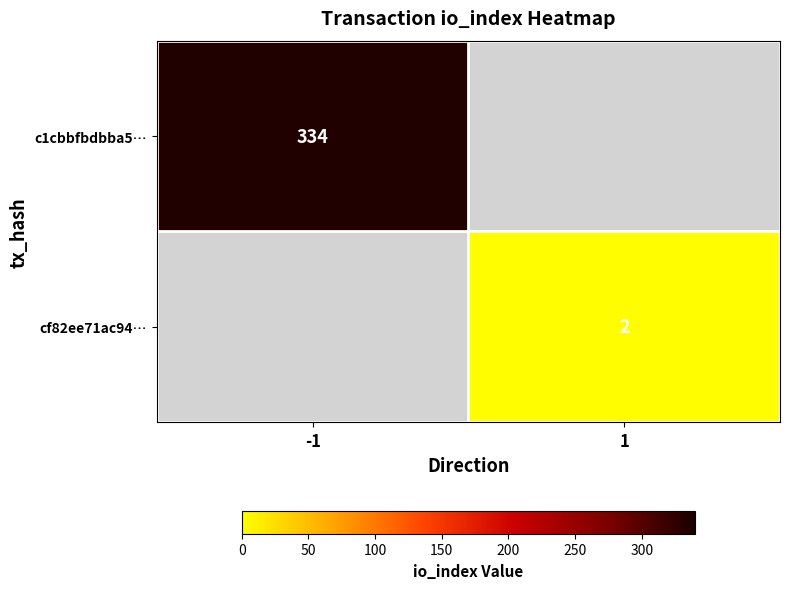

Is the value of cf82ee71ac94… at 1 greater than the value of c1cbbfbdbba5… at -1?

No